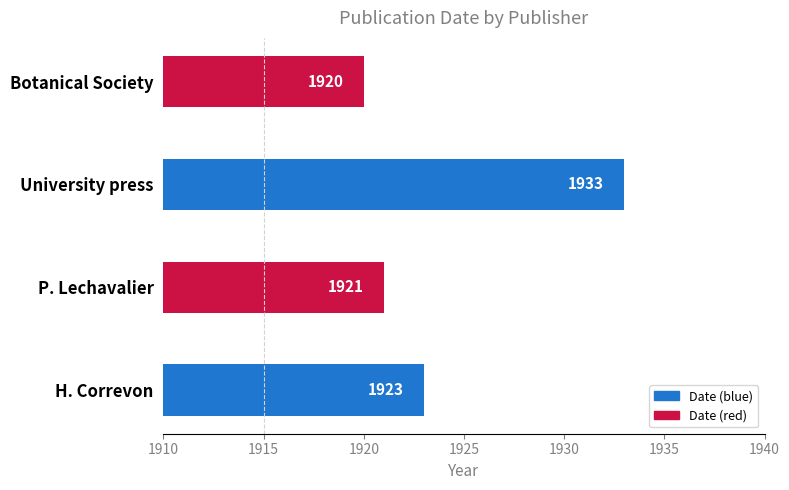

What is the difference between the maximum and minimum values?

13